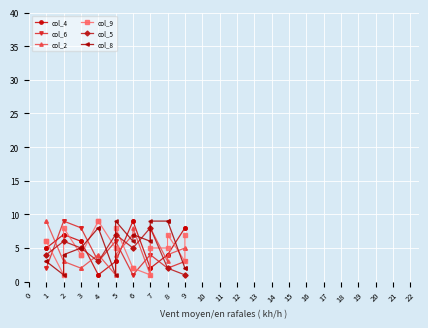

What is the highest value of the col_9 series?

9